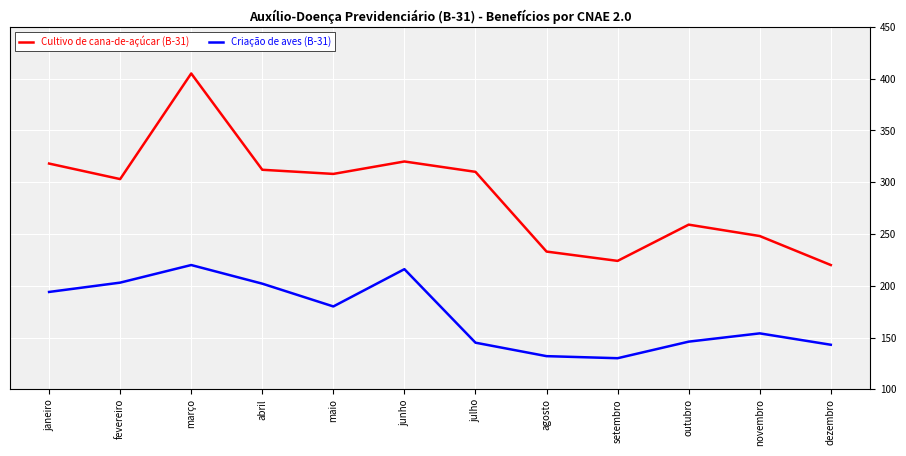

How many categories are shown in the chart?

12